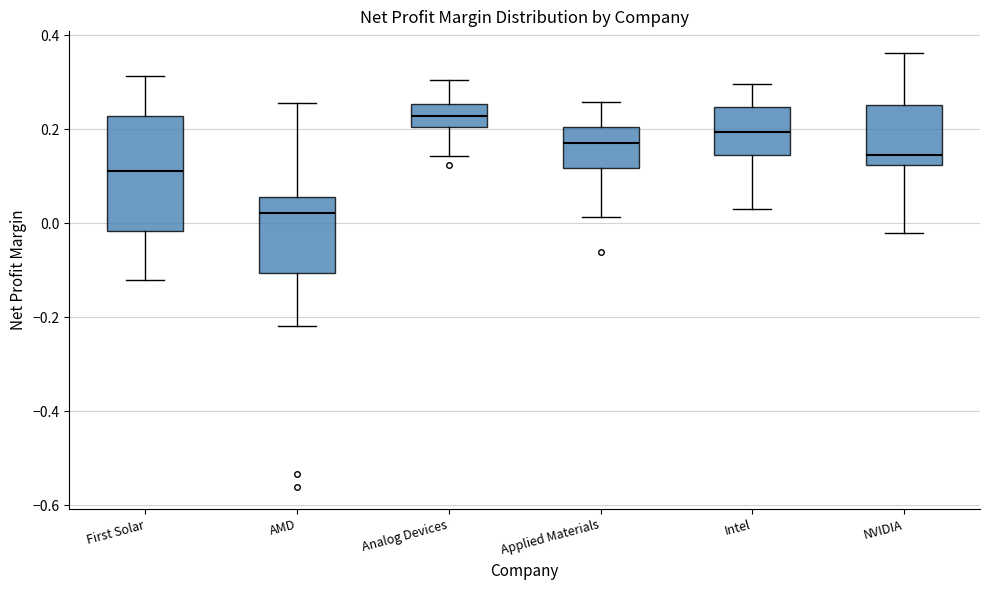

Comparing the boxes themselves (not the whiskers), which one is the tallest?

First Solar